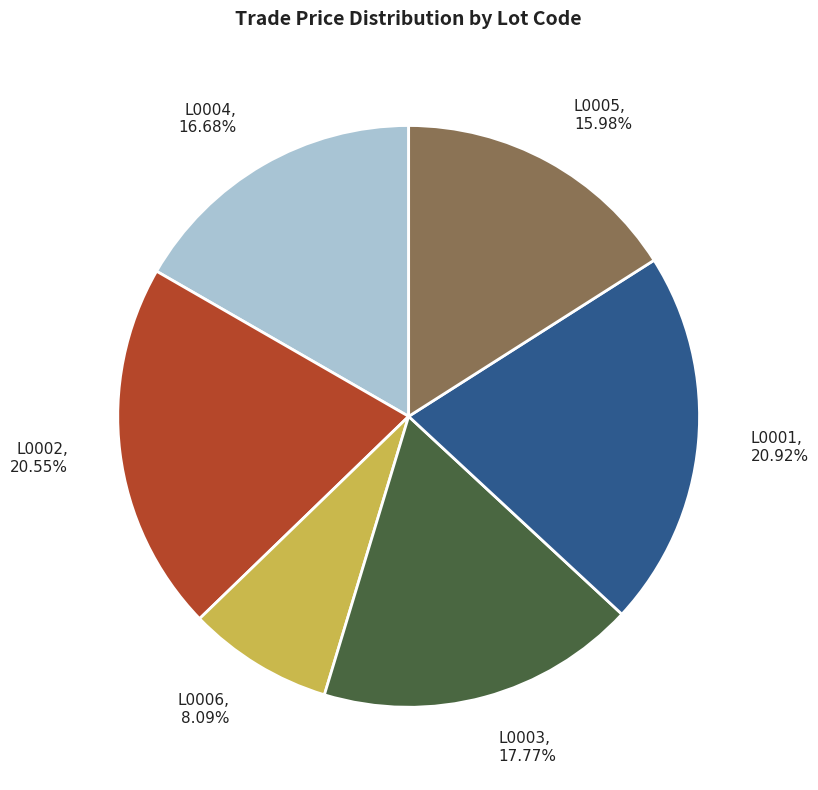

Count the number of slices in the pie.

6